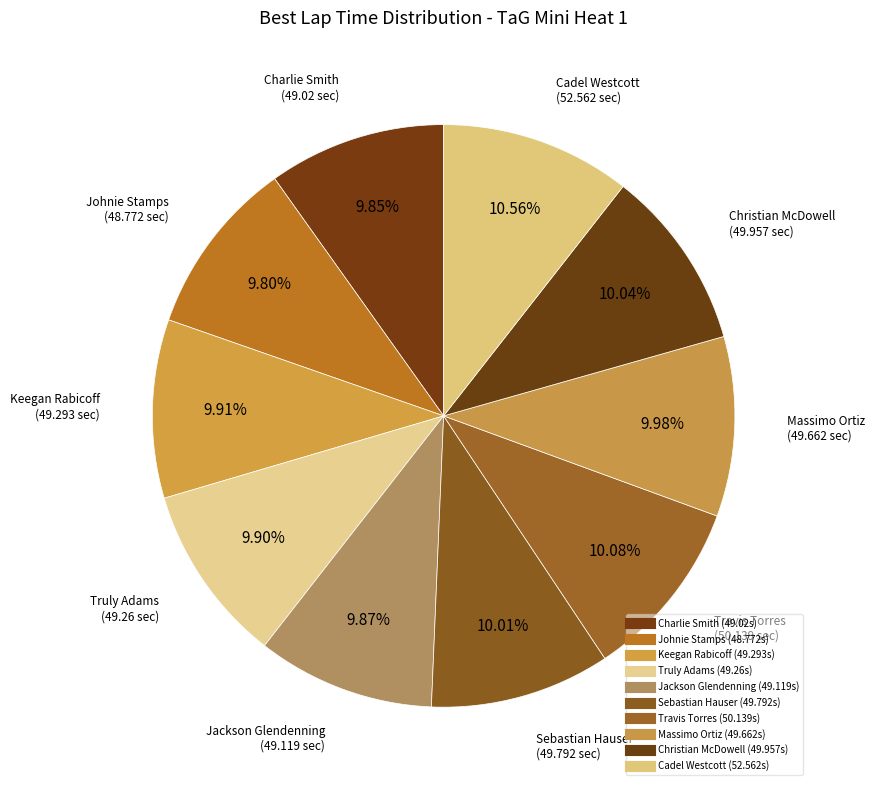

Do Cadel Westcott and Travis Torres together represent more than half of the pie?

No